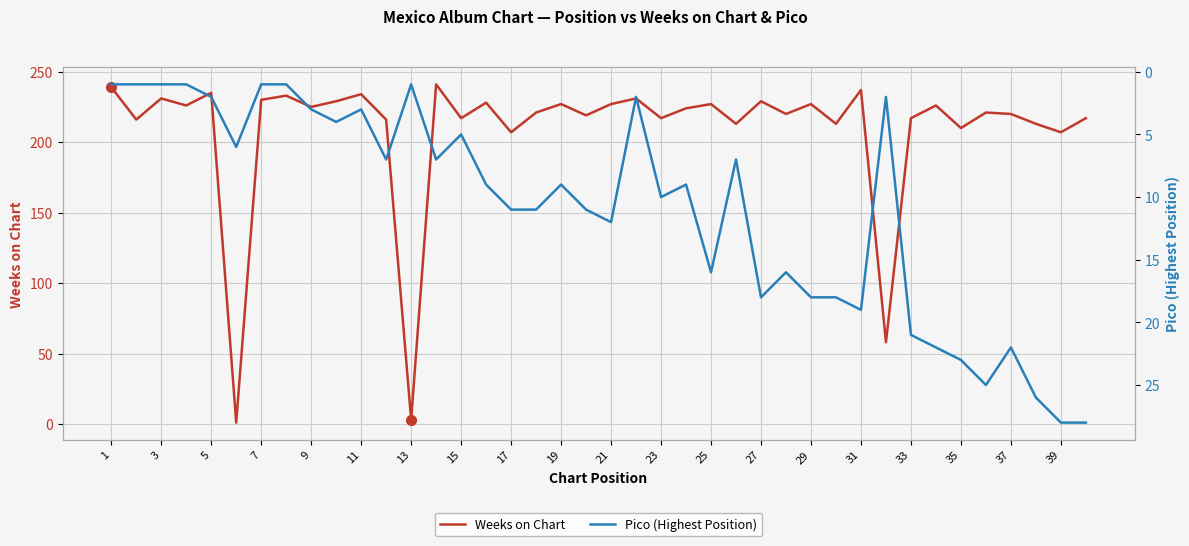

Is it true that Weeks on Chart equals 65 at 27?

False